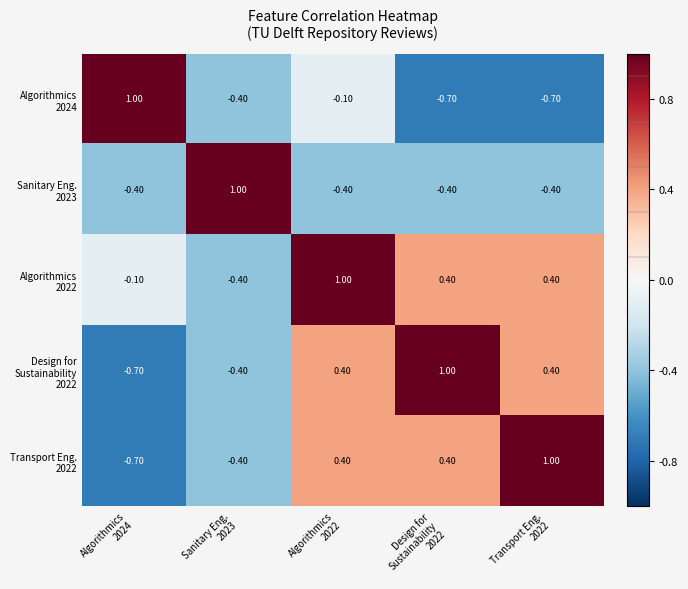

At how many categories does at least one series exceed 0?

5